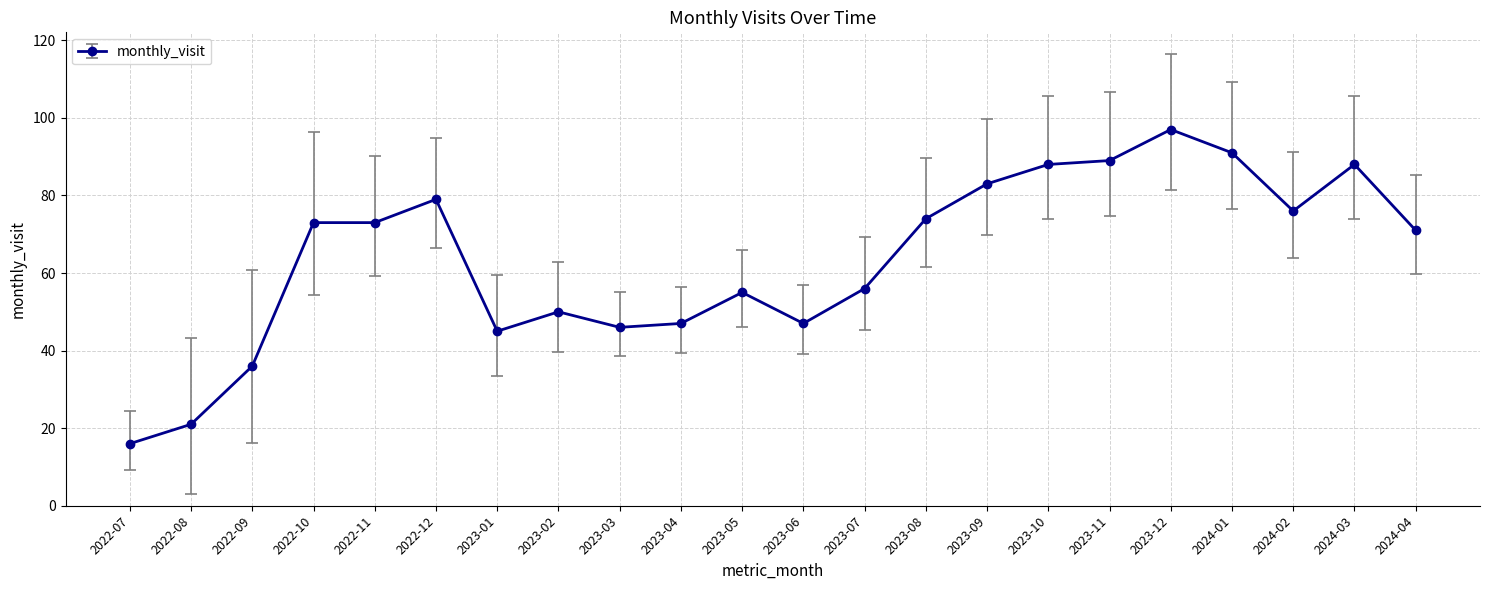

At which label is the value closest to 56?

2023-07